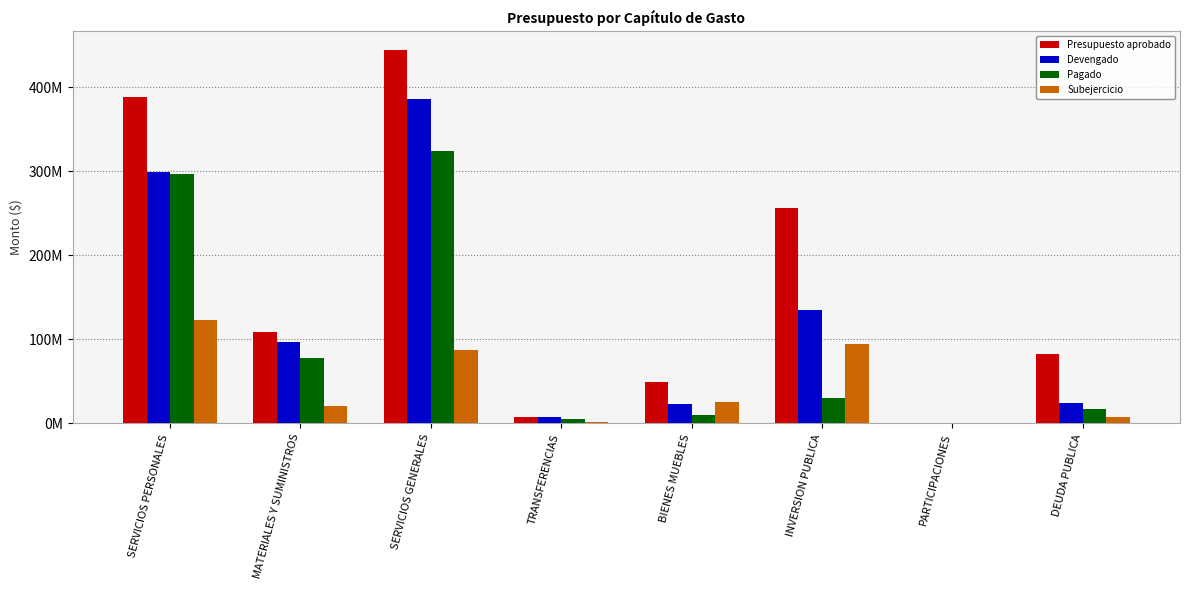

What are all the series names shown in the legend?

Presupuesto aprobado, Devengado, Pagado, Subejercicio